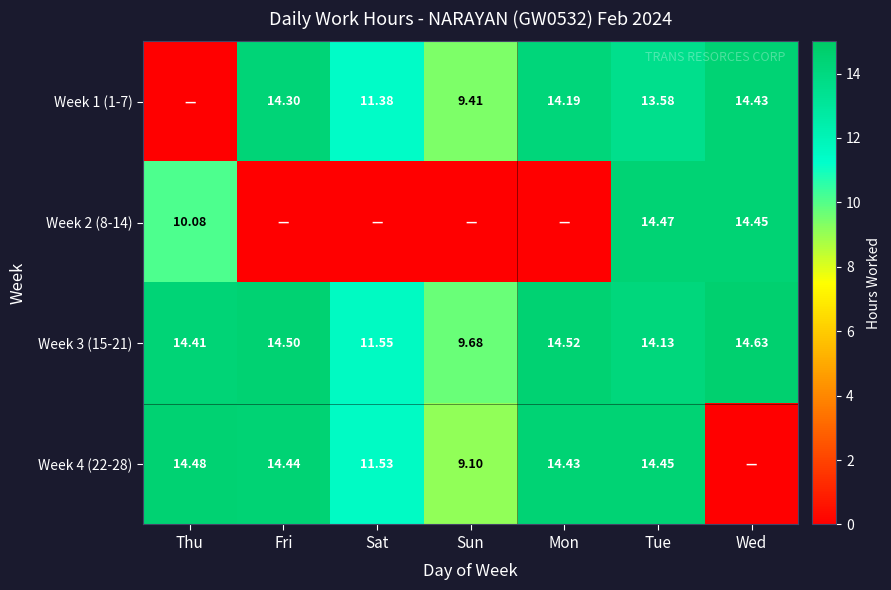

Is the value of Week 1 (1-7) at Sun greater than the value of Week 4 (22-28) at Fri?

No